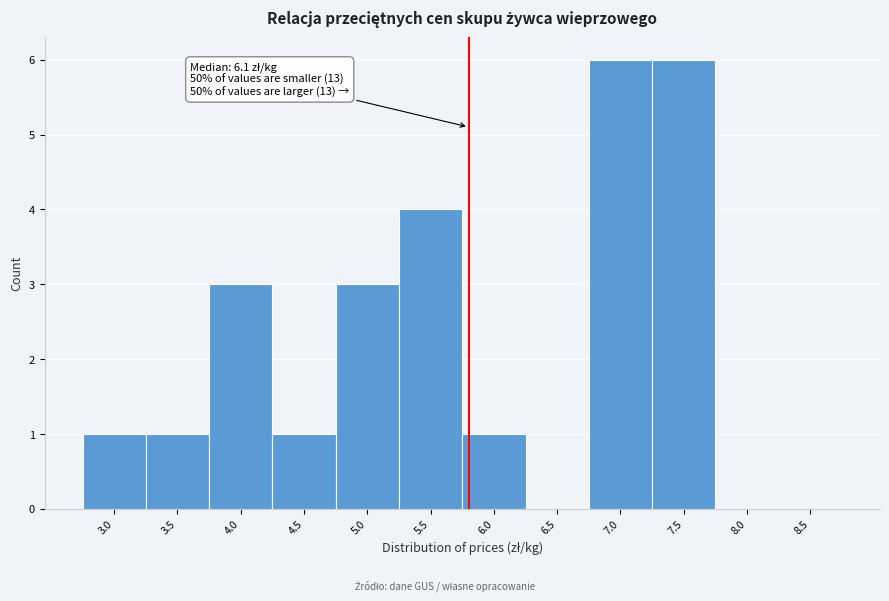

Reading right to left, transcribe all the data shown in this chart.

8.5=0	8.0=0	7.5=6	7.0=6	6.5=0	6.0=1	5.5=4	5.0=3	4.5=1	4.0=3	3.5=1	3.0=1